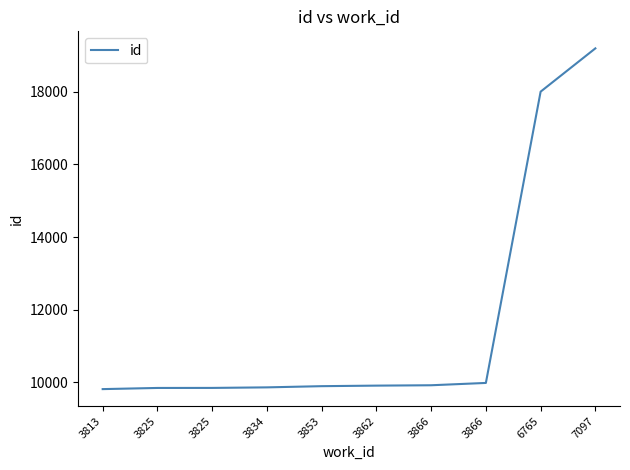

What is the difference between the second highest and minimum values?

8185